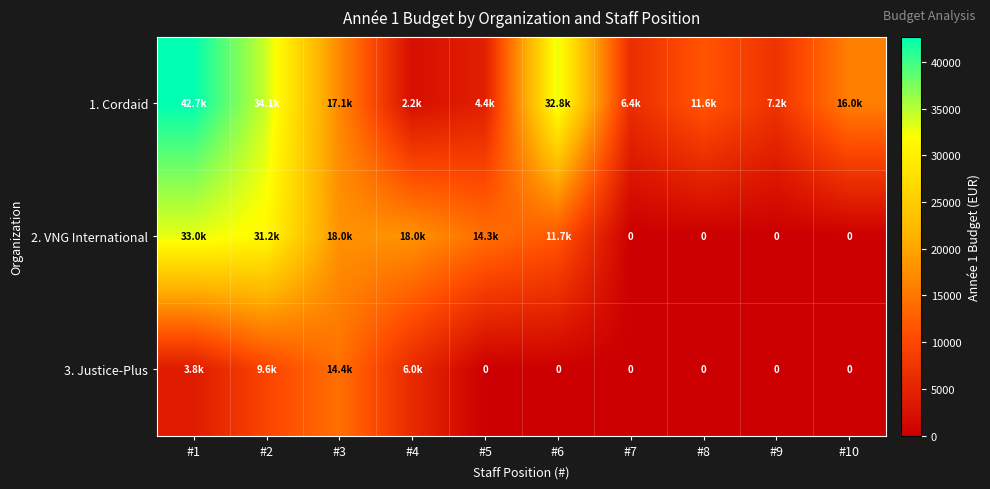

Which series has the widest spread of values?

1. Cordaid